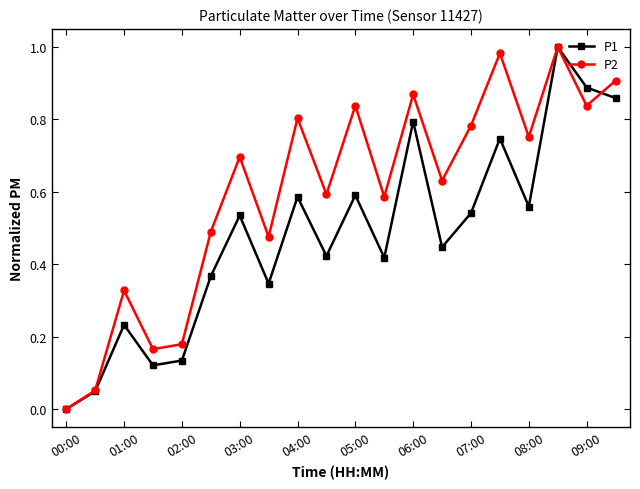

After their last crossing, which series has the higher values: P2 or P1?

P2